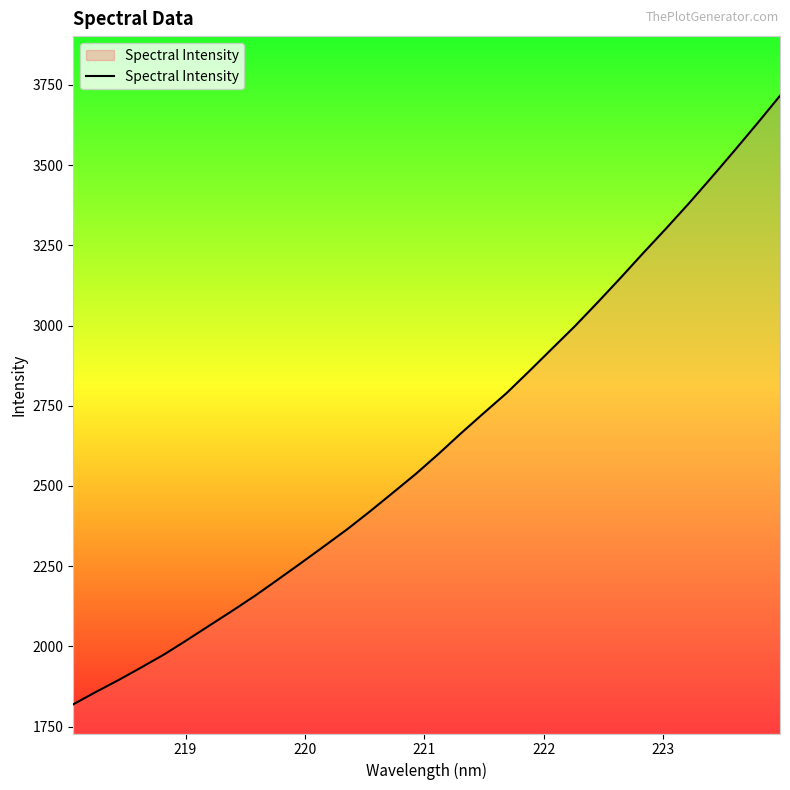

What is the maximum value shown in the chart?

3716.5